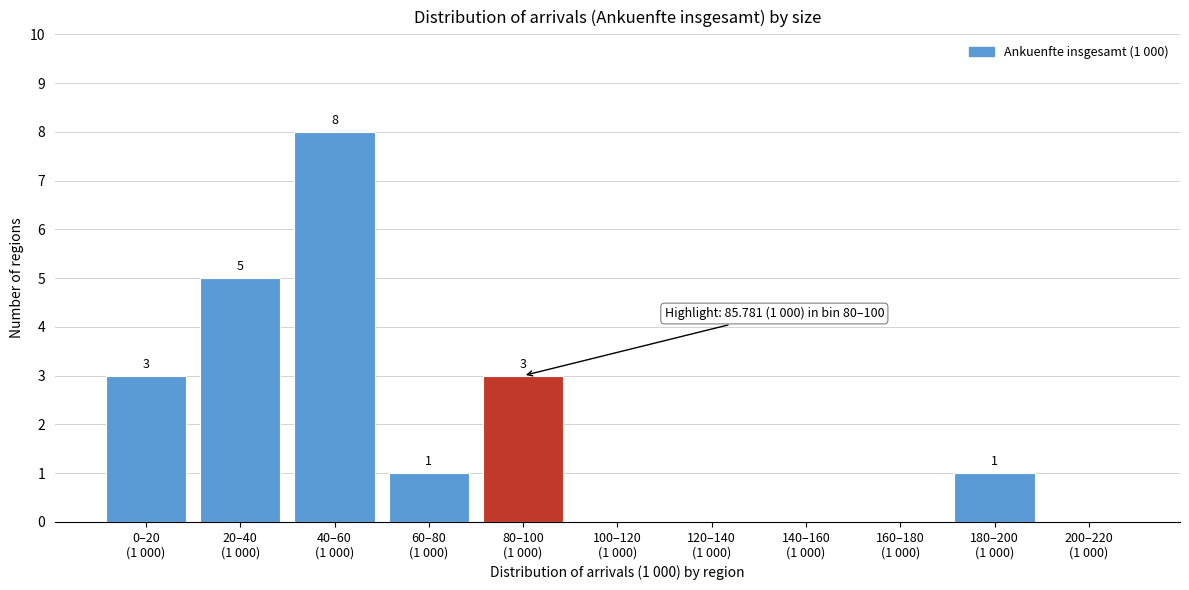

How many values are between 0 and 3?

9